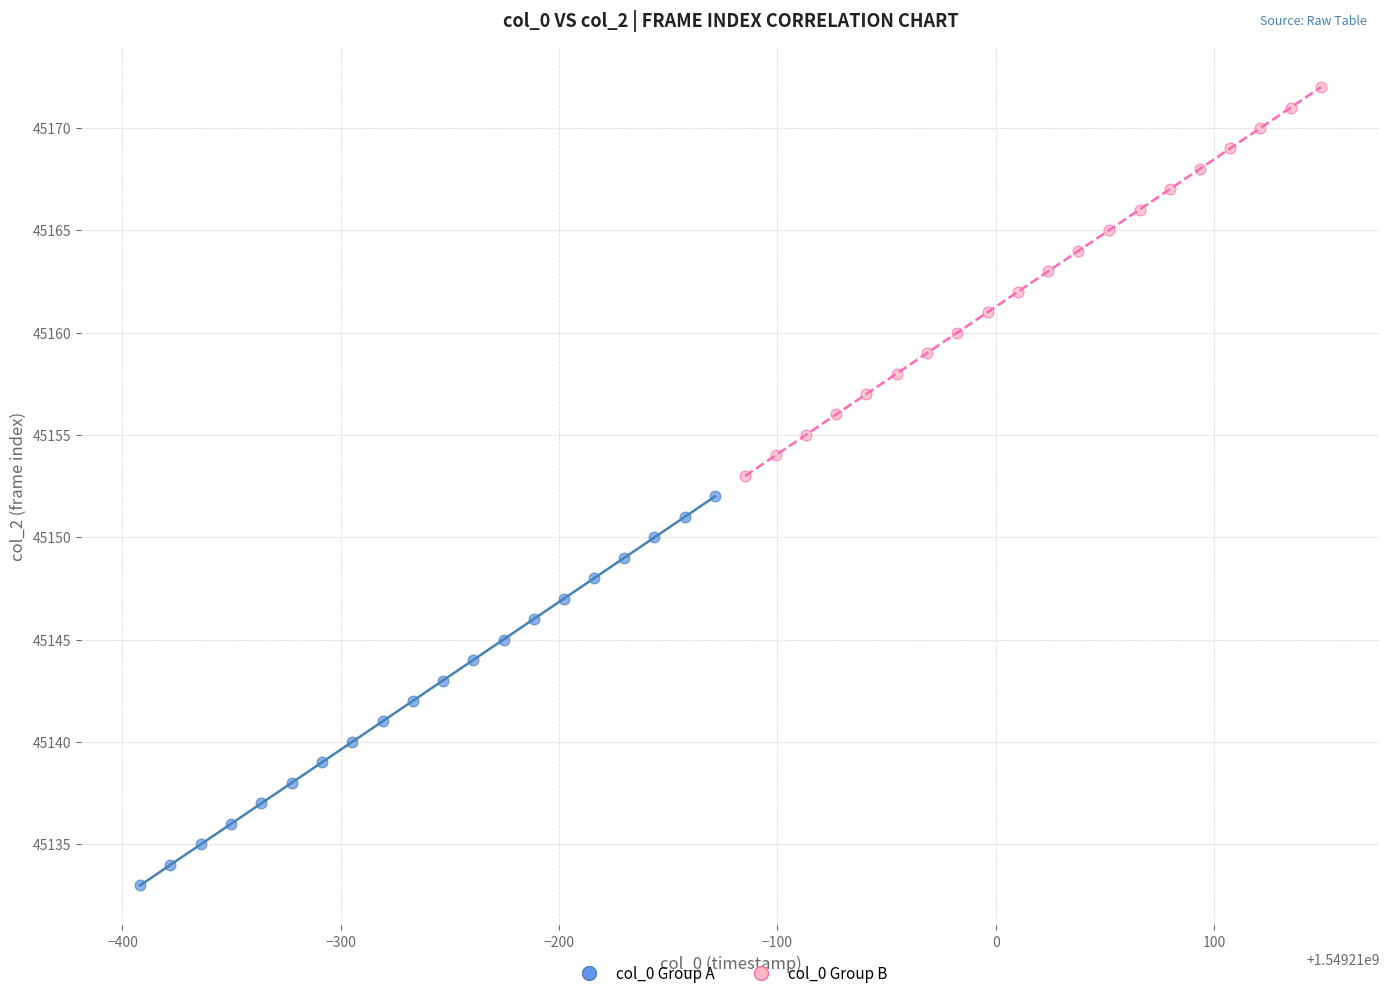

Which series reaches the maximum Y coordinate?

col_0 Group B